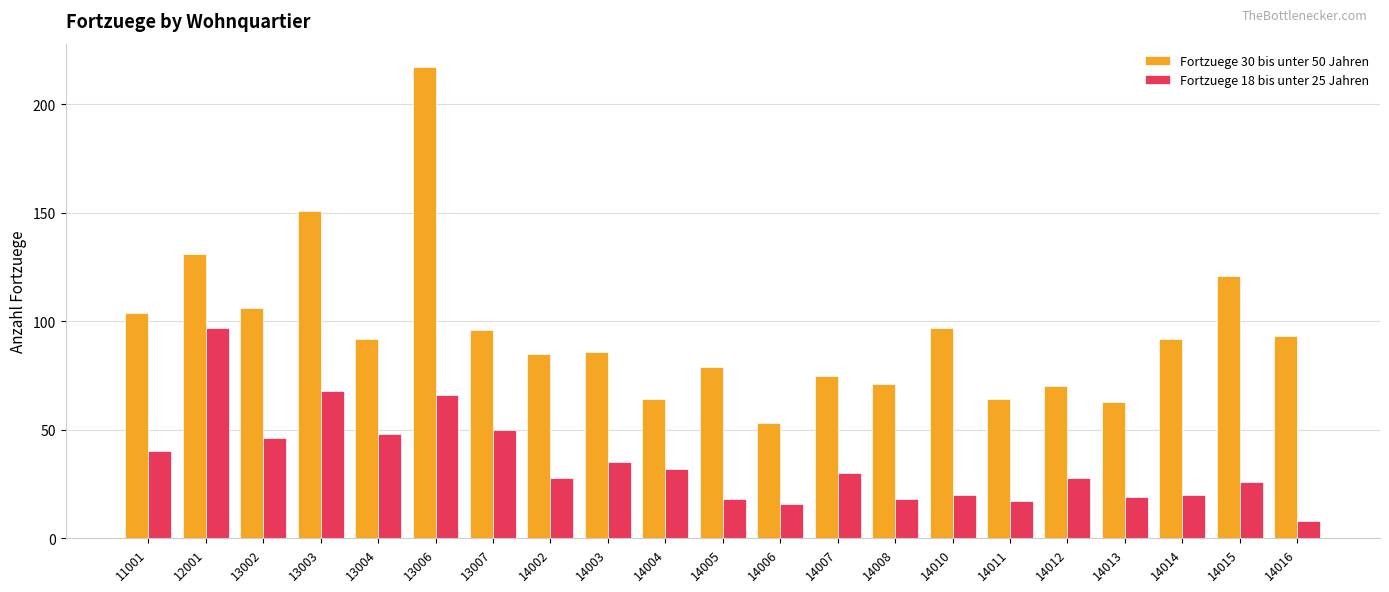

List the series in order of their overall mean, lowest first.

Fortzuege 18 bis unter 25 Jahren, Fortzuege 30 bis unter 50 Jahren